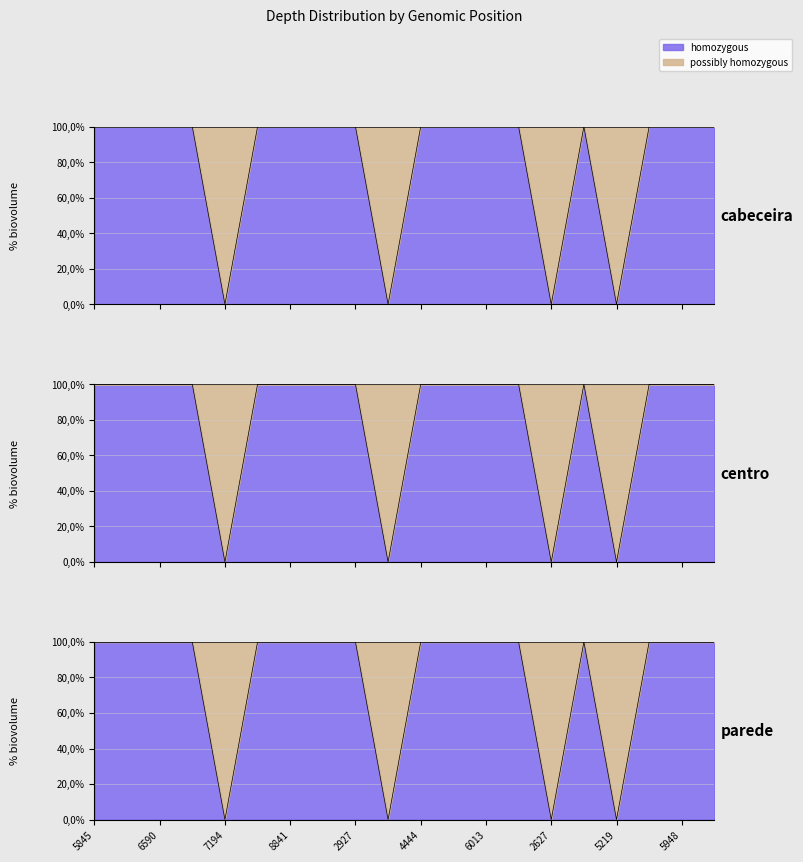

Does the chart have visible grid lines?

Yes